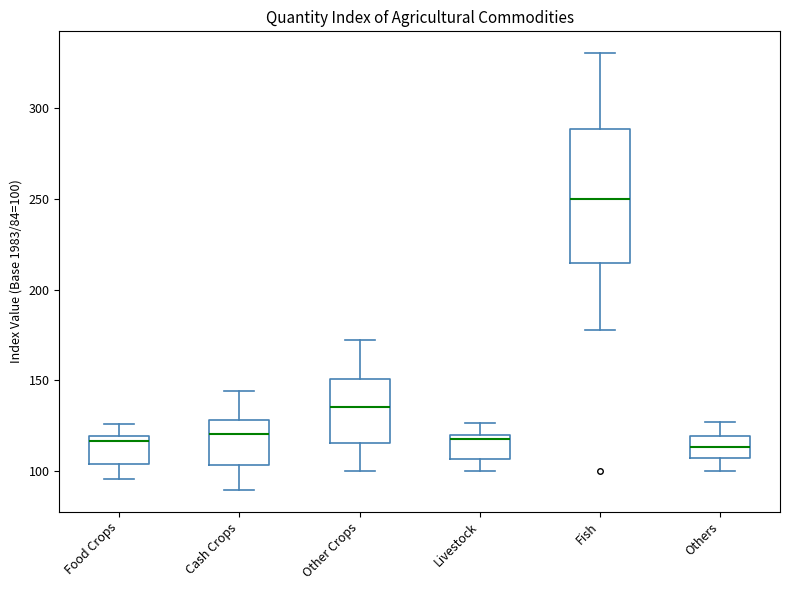

Reading left to right, transcribe this box plot: for each box, give where its median line is, the range the box spans, and where its two whiskers end, as read against the y-axis. The values are not printed on the chart, so give them approximately, as read against the axis.

Food Crops: median 115, box 105 to 120, whiskers 95 to 125
Cash Crops: median 120, box 105 to 130, whiskers 90 to 145
Other Crops: median 135, box 115 to 150, whiskers 100 to 170
Livestock: median 115, box 105 to 120, whiskers 100 to 125
Fish: median 250, box 215 to 290, whiskers 180 to 330
Others: median 115, box 105 to 120, whiskers 100 to 125